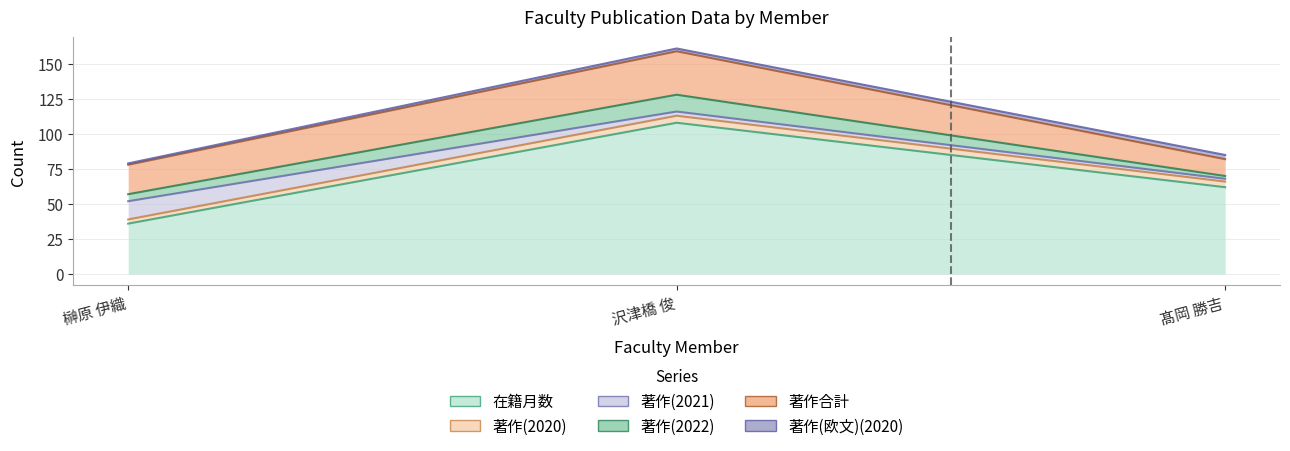

What is the lowest value of the 在籍月数 series?

36